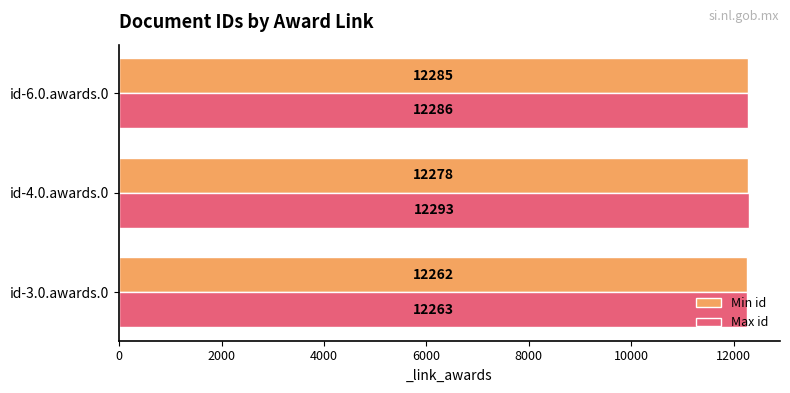

Which category has the highest value across all series?

id-4.0.awards.0